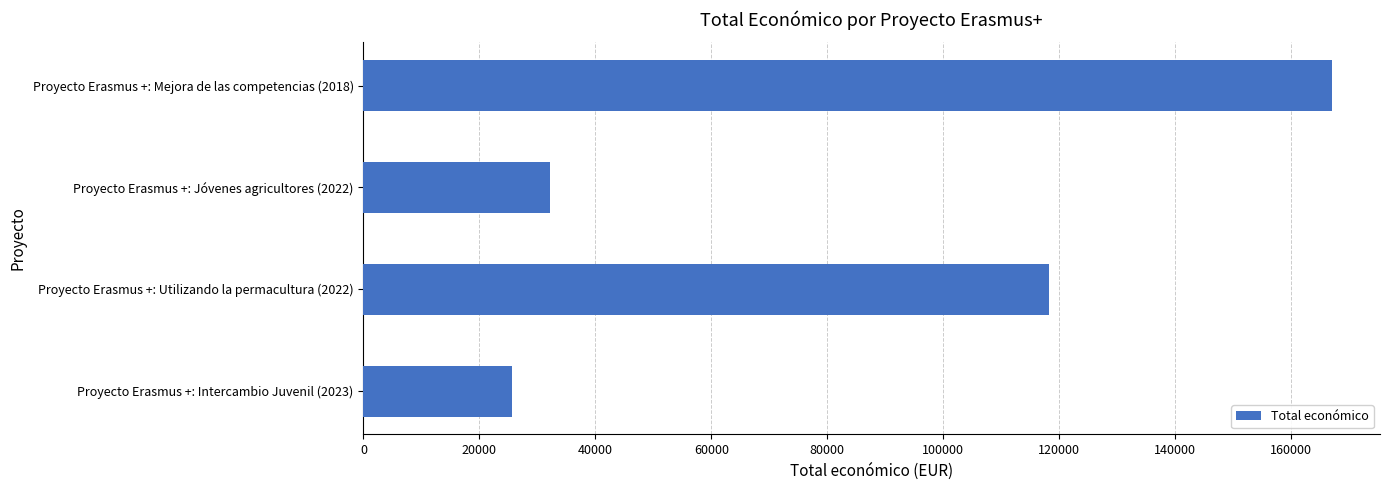

How many values are below 118285?

2